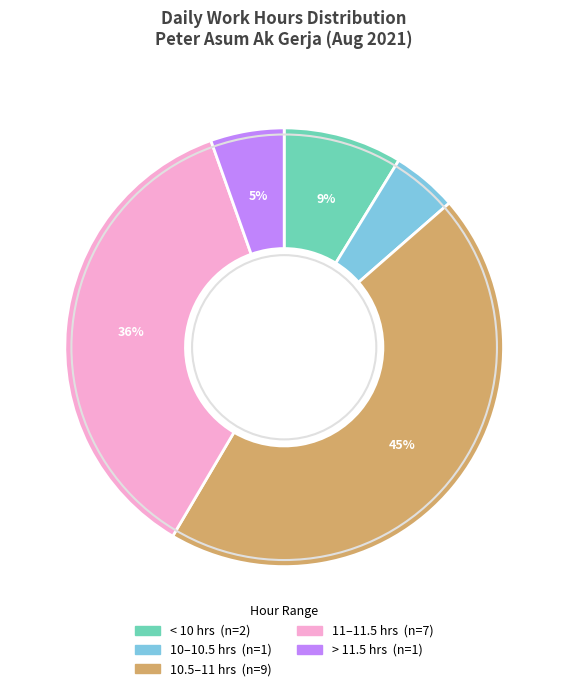

To the nearest percent, what is the difference between the largest and smallest slice percentages?

40%